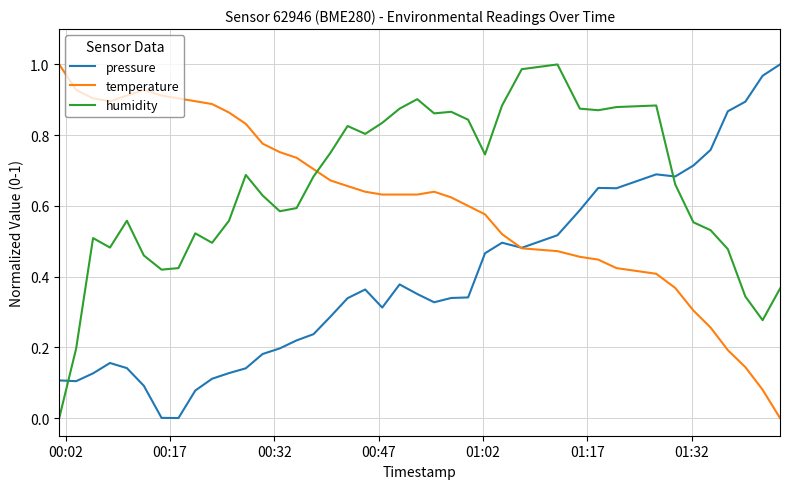

True or false: pressure and humidity intersect in this chart.

True